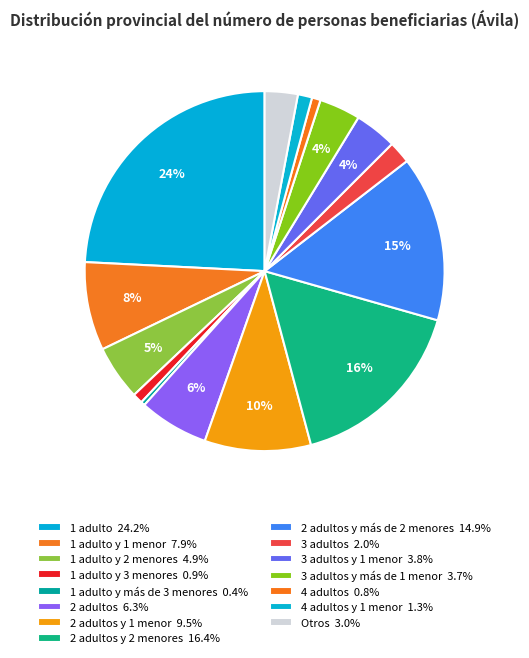

Which category has the biggest portion of the pie?

1 adulto